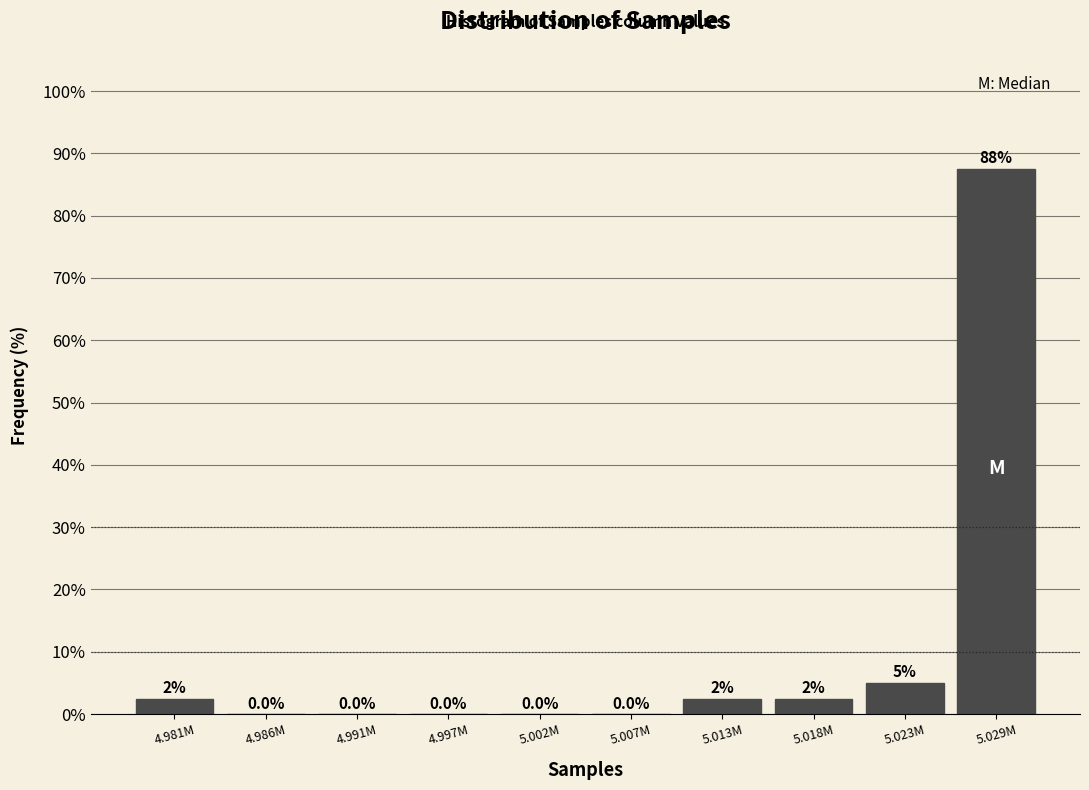

Reading left to right, what are all the values shown in this chart?

4.981M=2.5	4.986M=0.0	4.991M=0.0	4.997M=0.0	5.002M=0.0	5.007M=0.0	5.013M=2.5	5.018M=2.5	5.023M=5.0	5.029M=87.5